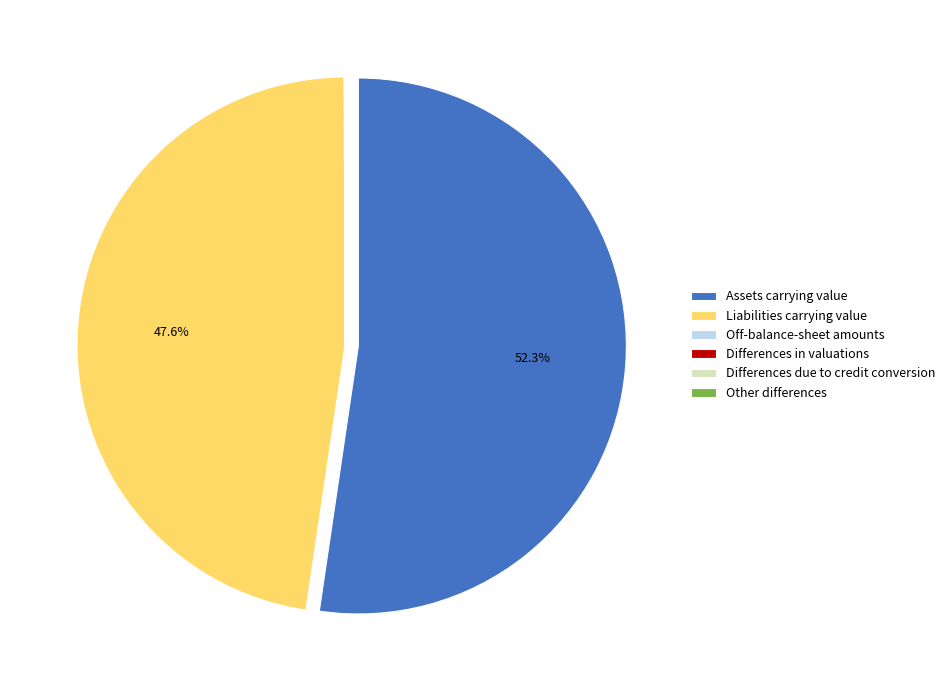

Which slice is the largest?

Assets carrying value